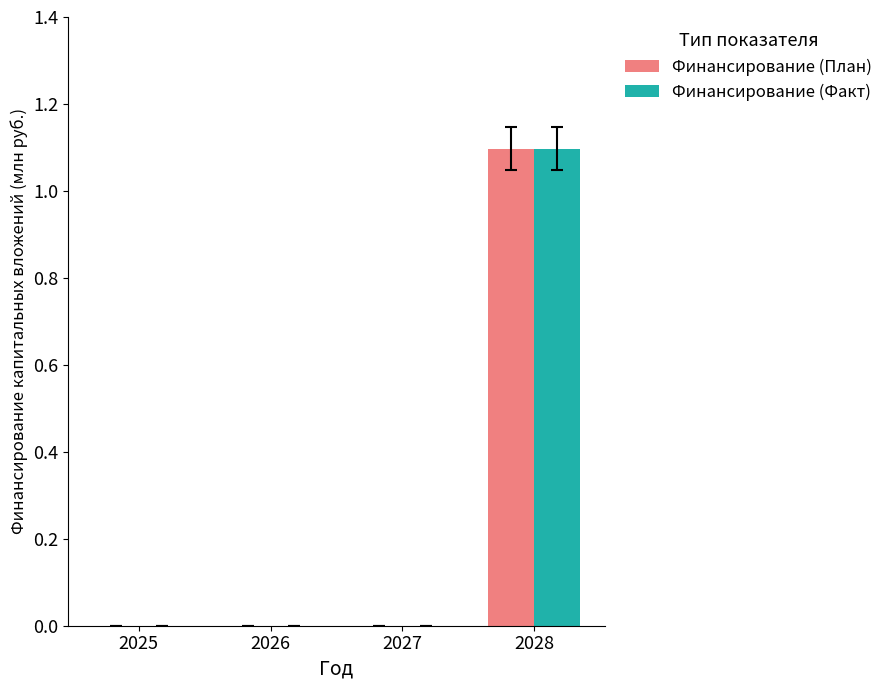

Is the value of Финансирование (План) at 2027 greater than the value of Финансирование (Факт) at 2028?

No